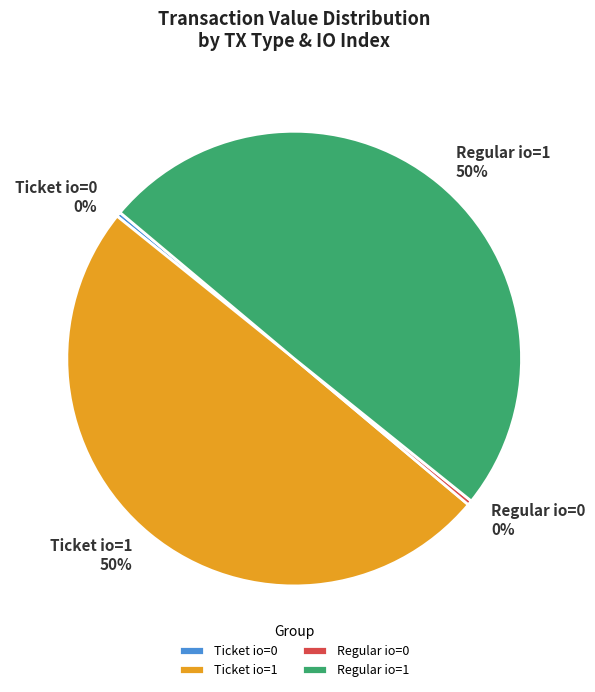

Between Regular io=0 and Ticket io=1, which is larger?

Ticket io=1